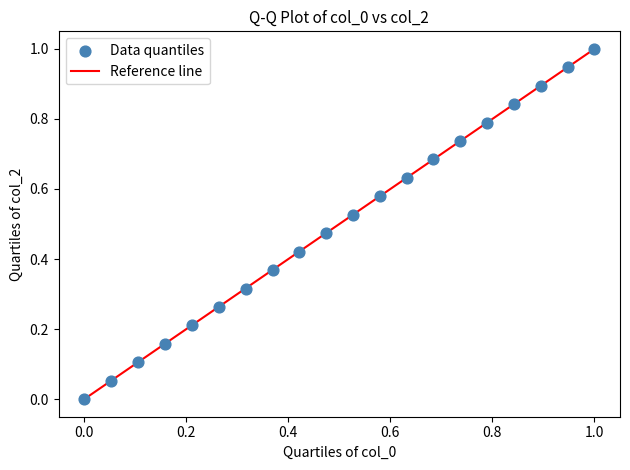

What is the range of Y values (max minus min)?

1.0